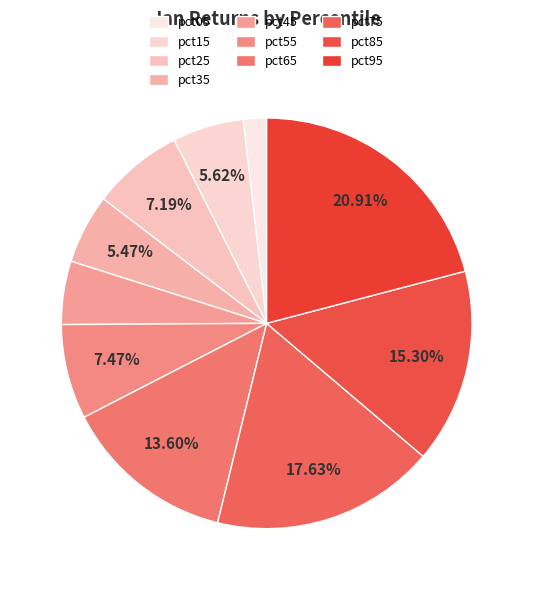

How many segments does this pie chart have?

10